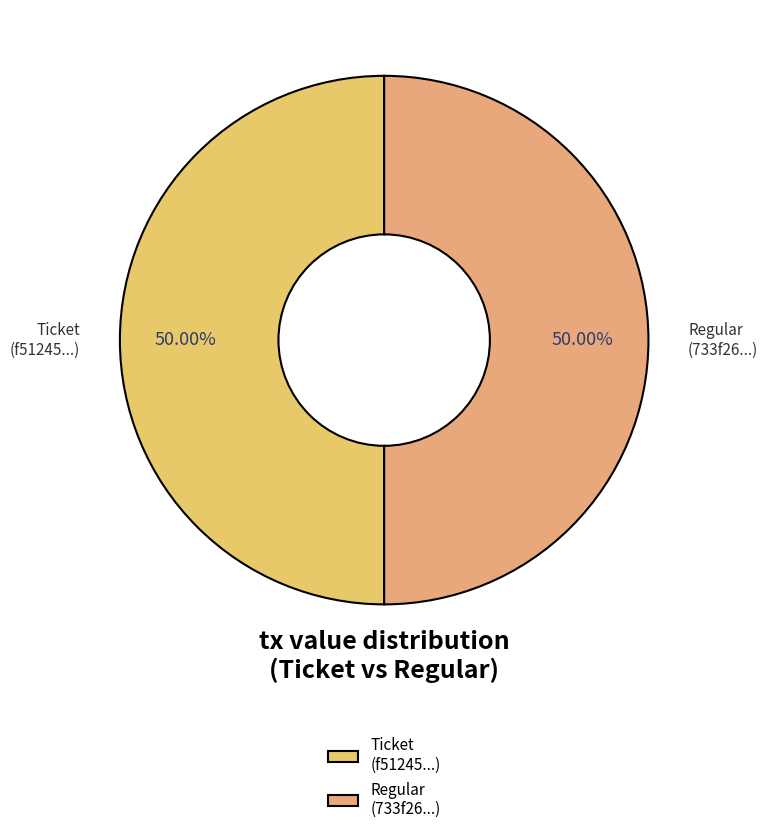

Approximately how many times larger is the value at Ticket (f51245...) compared to Regular (733f26...)?

1.0